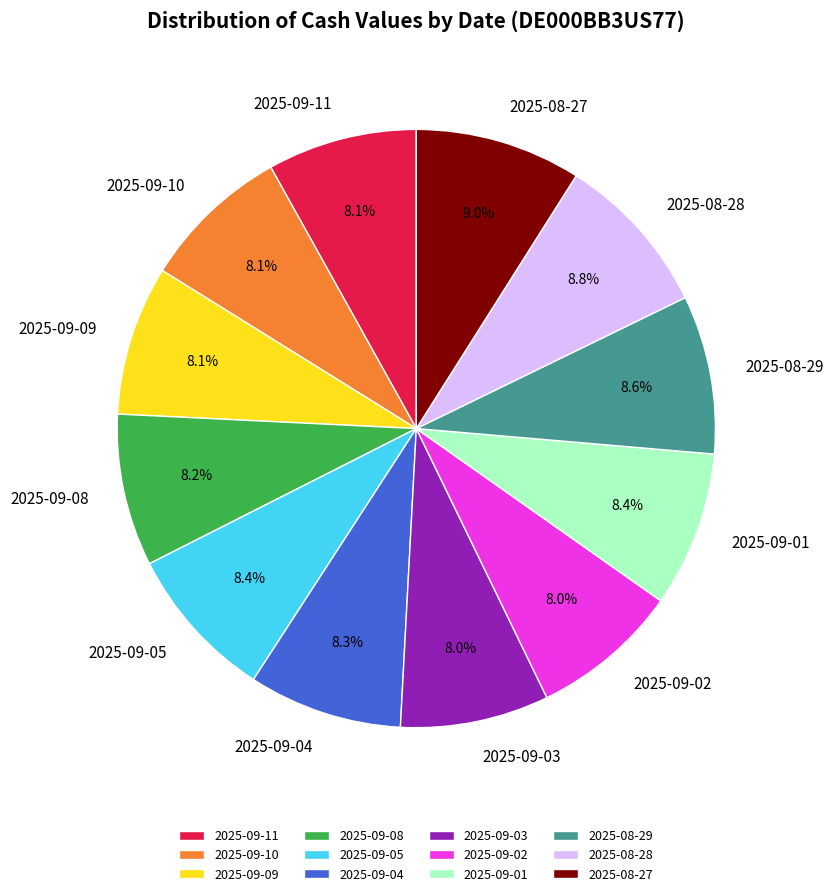

What portion of the pie excludes 2025-08-27?

91.0%